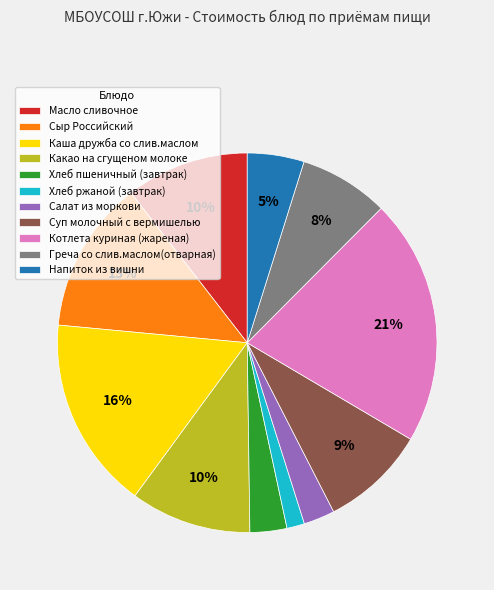

To the nearest percent, what portion does Греча со слив.маслом(отварная) represent?

8%